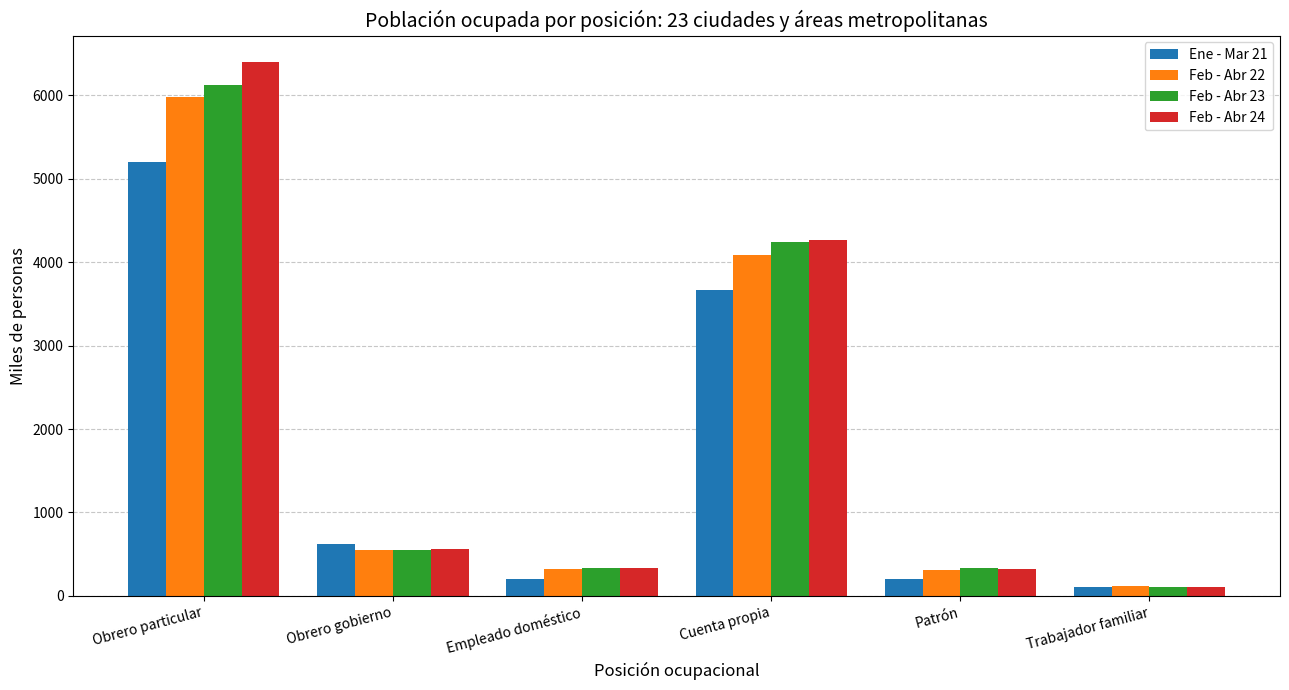

The value of Feb - Abr 22 at Cuenta propia is 4090.3. True or false?

True